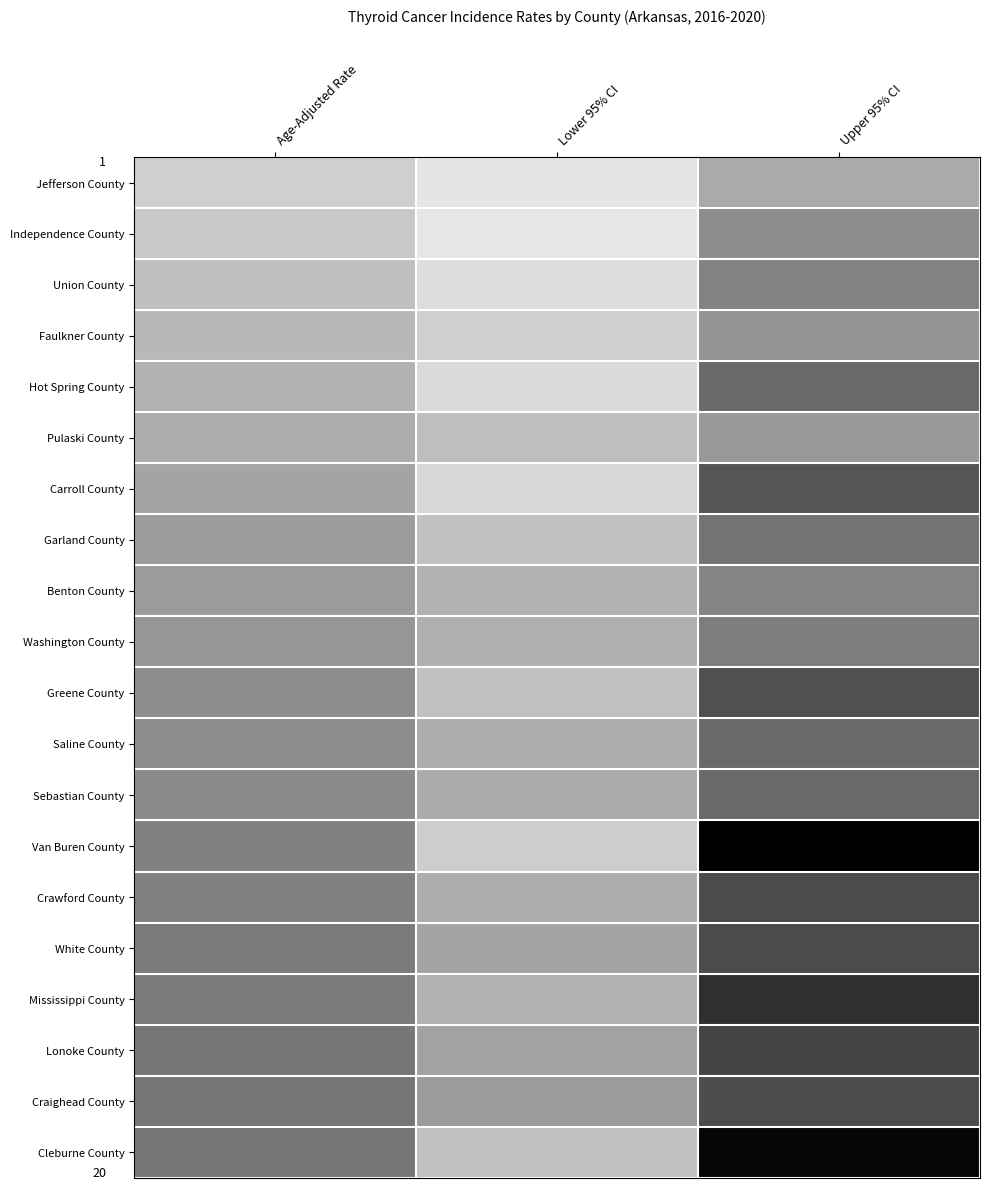

Rank the categories by Union County value from lowest to highest.

Lower 95% CI, Age-Adjusted Rate, Upper 95% CI